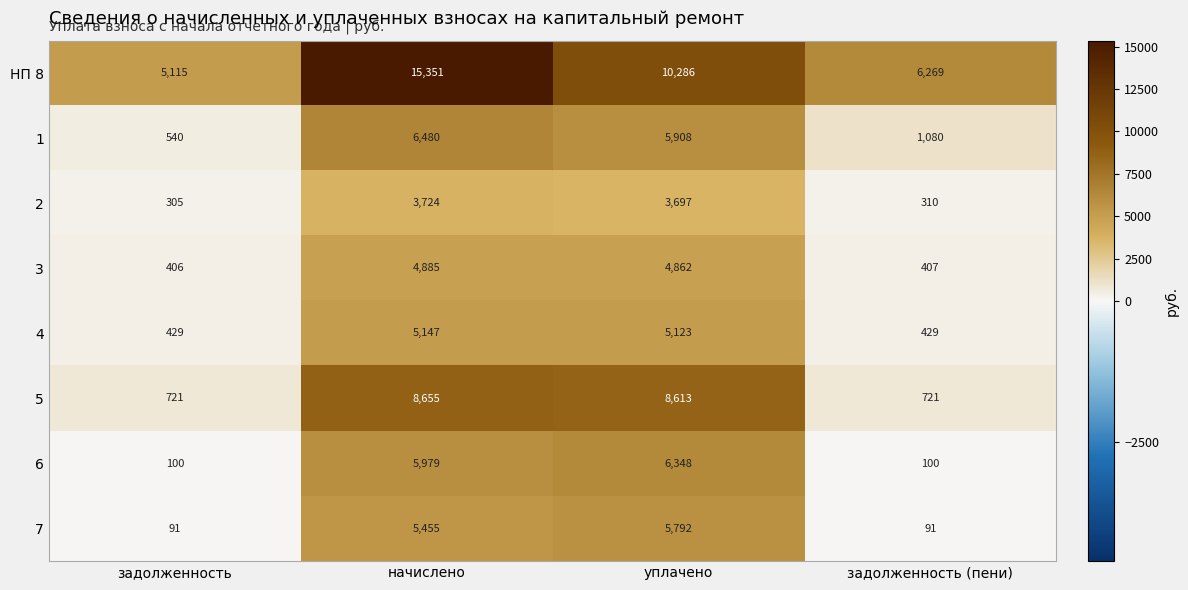

Which series has the widest spread of values?

НП 8